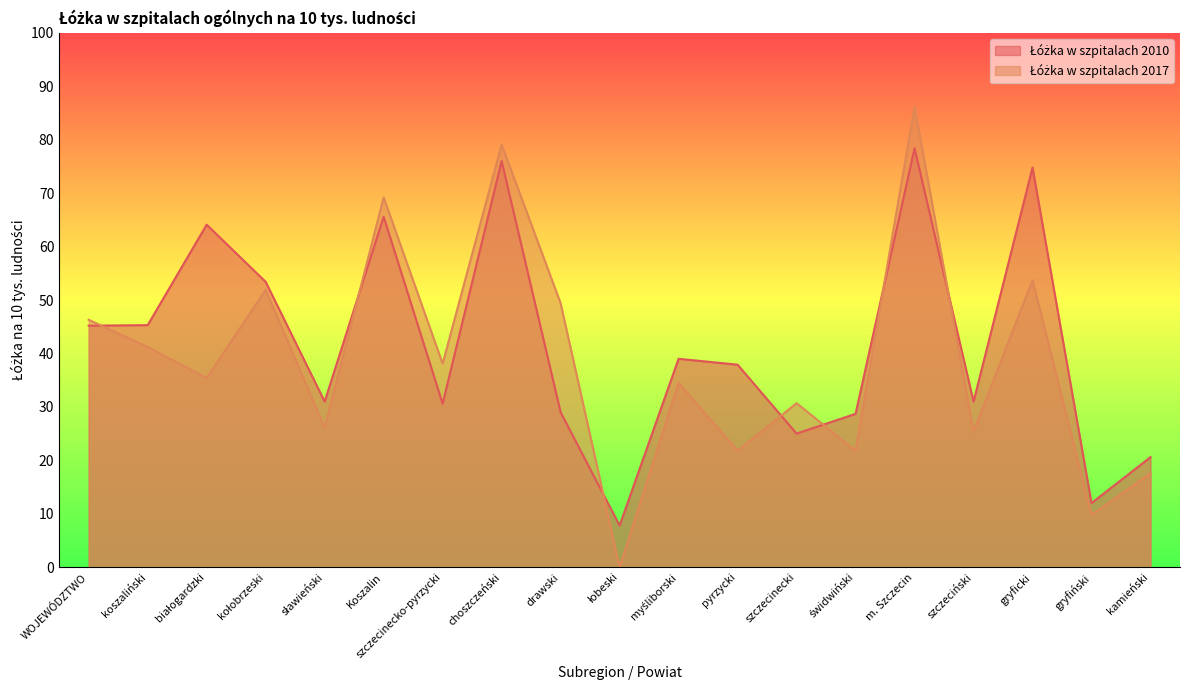

Which has a higher value, choszczeński or łobeski?

choszczeński